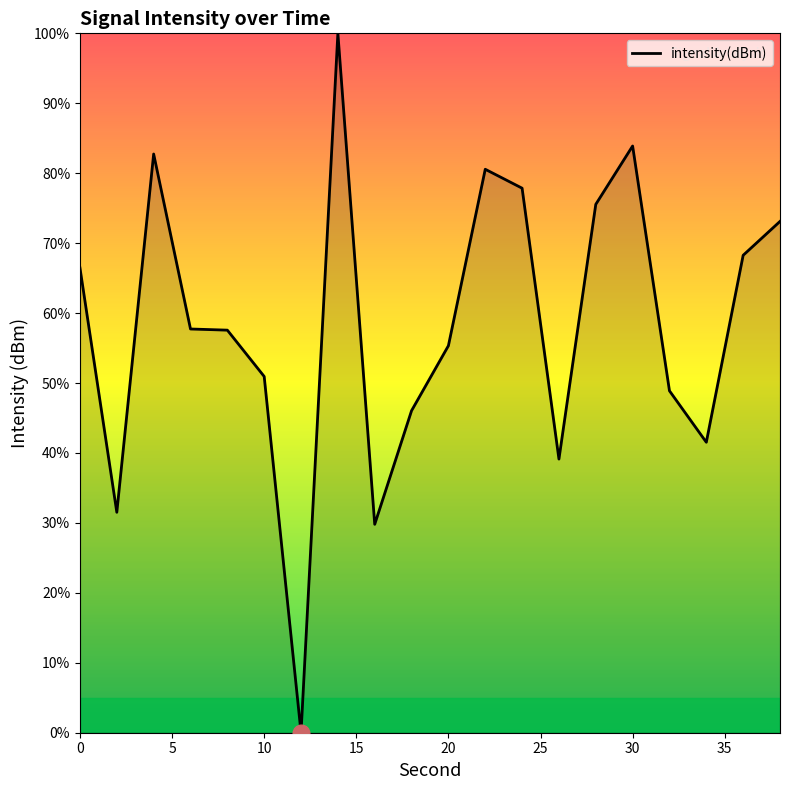

What is the difference between the maximum and minimum values?

100.0